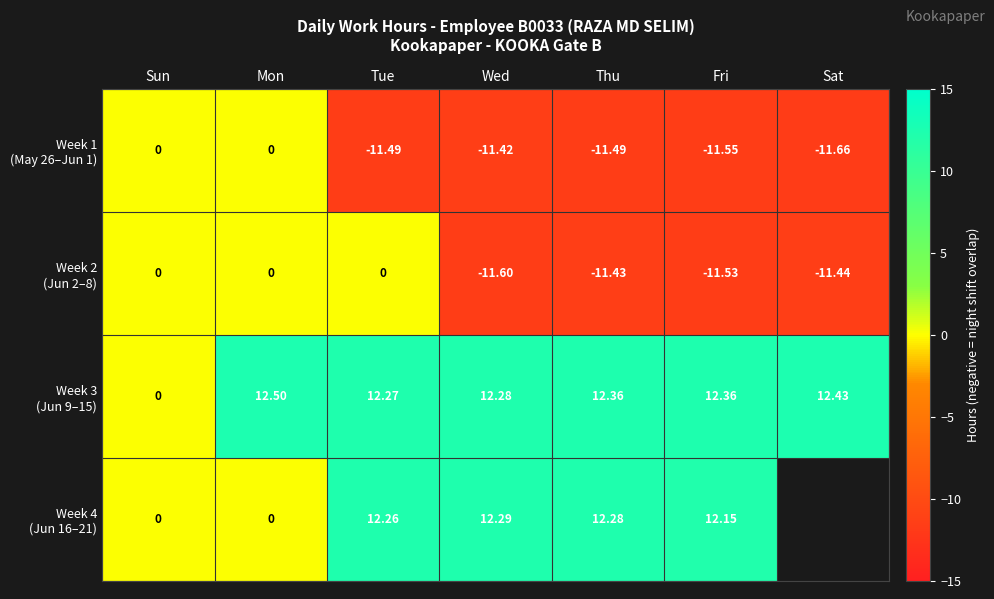

How many values in Week 1 (May 26–Jun 1) are below zero?

5